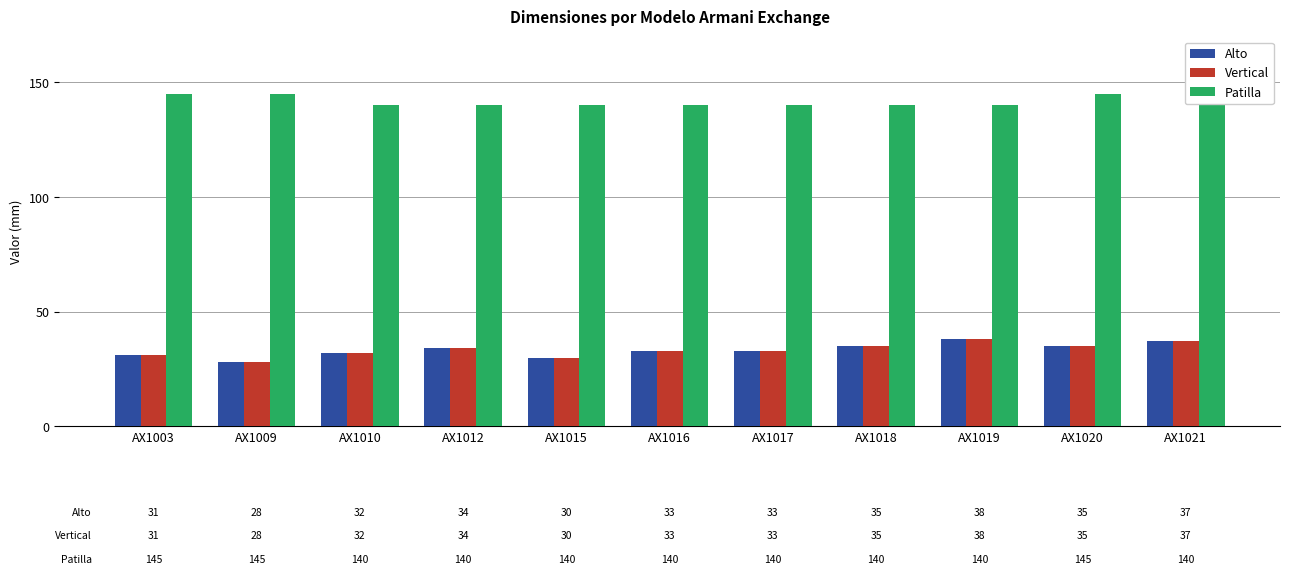

How many Vertical values are between 31 and 35?

7